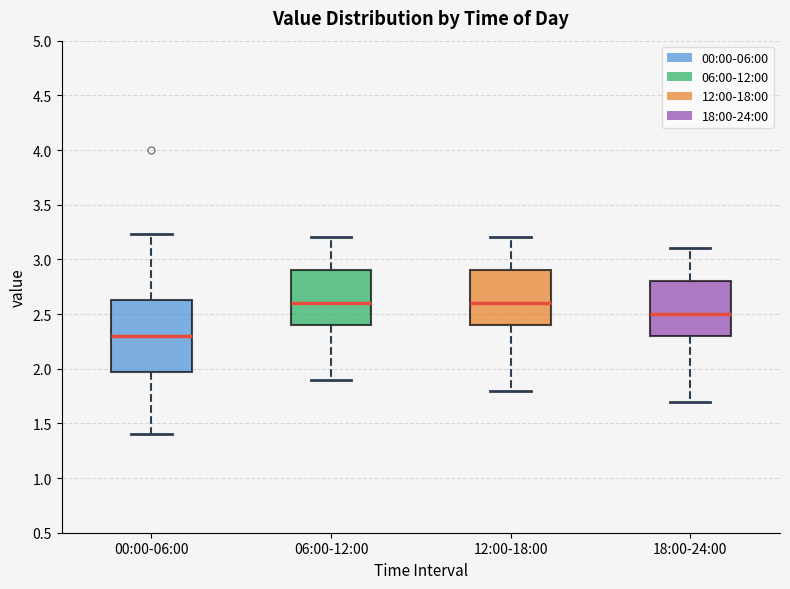

Which box is the tallest, from its lower edge to its upper edge?

00:00-06:00